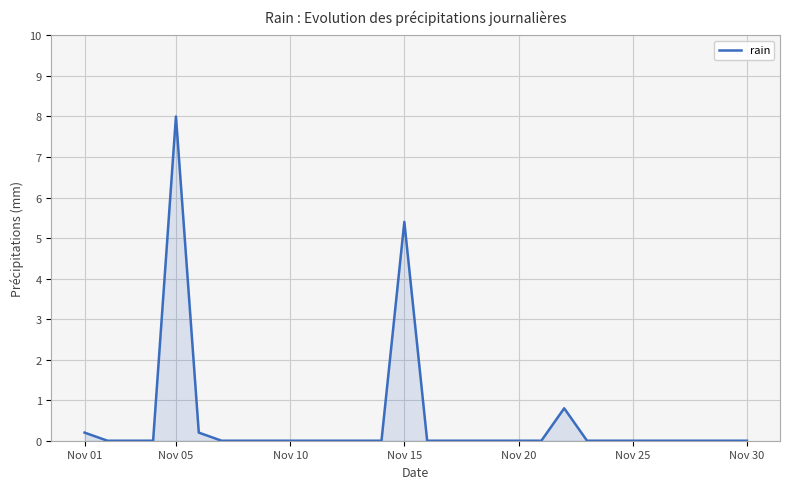

What is the difference between the maximum and minimum values?

8.0